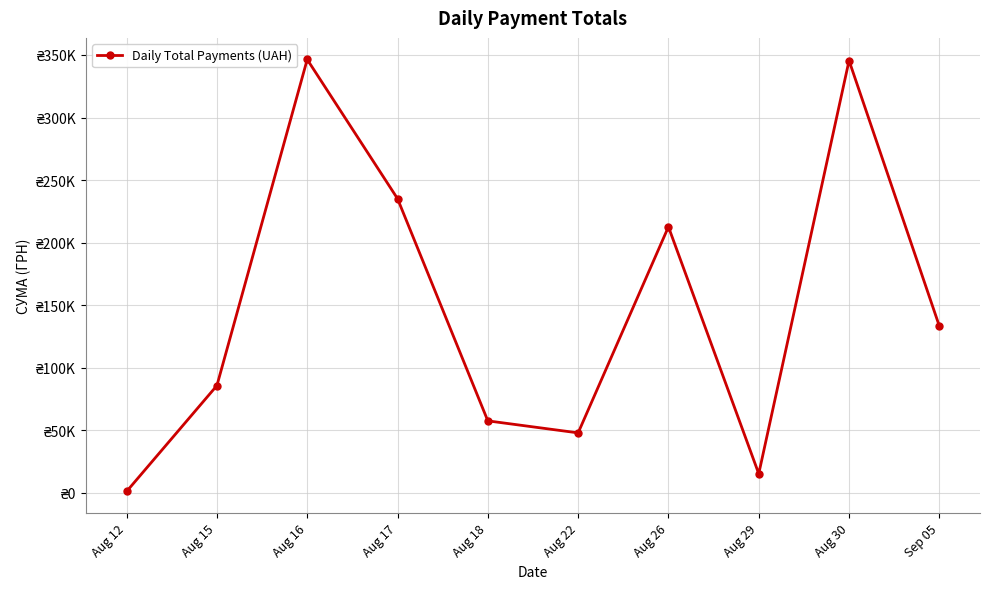

What is the maximum value shown in the chart?

346403.6